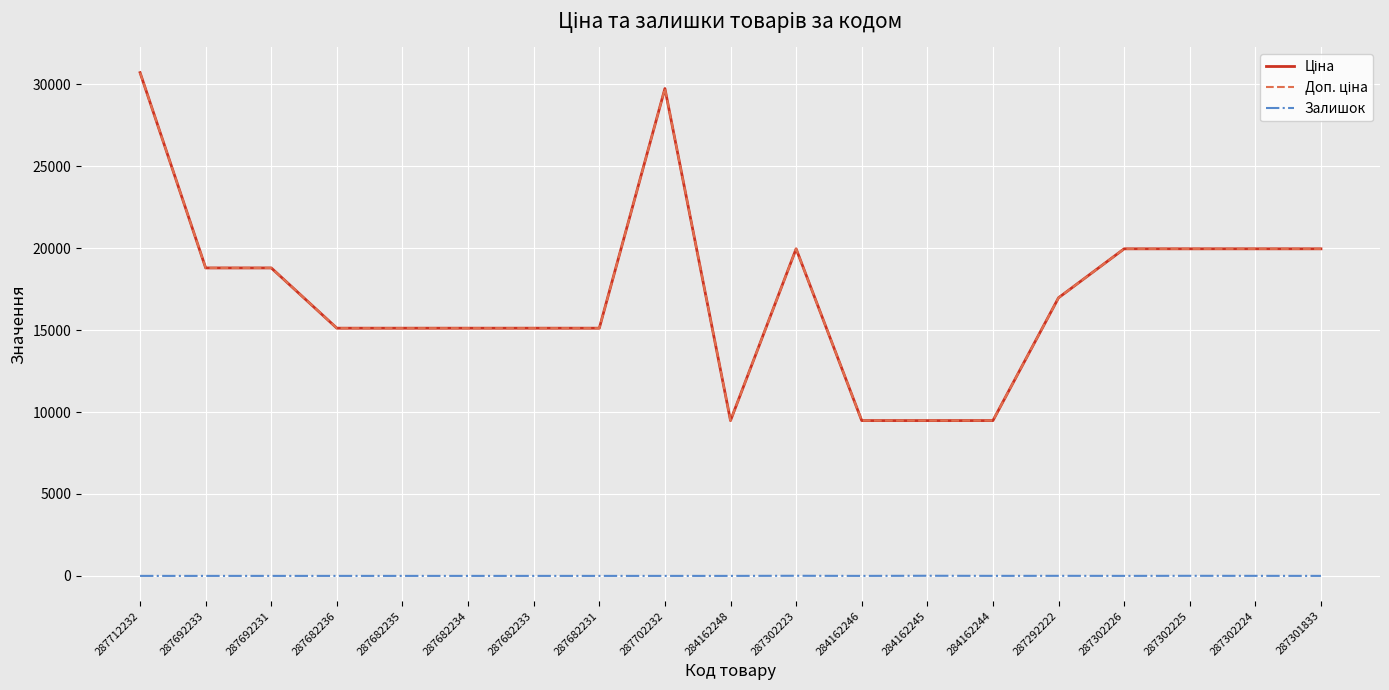

Where is the first local maximum for Залишок?

287302223